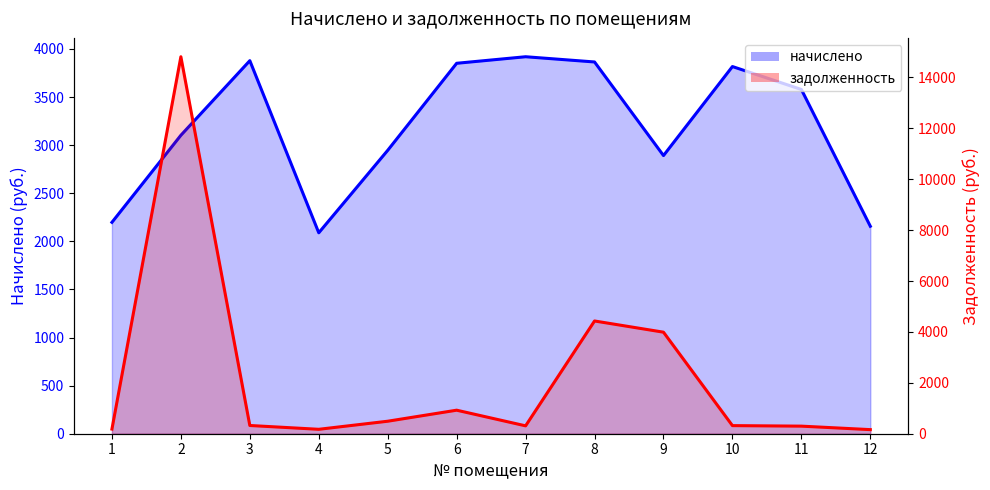

Rank the categories by начислено (line) value from lowest to highest.

4, 12, 1, 9, 5, 2, 11, 10, 6, 8, 3, 7